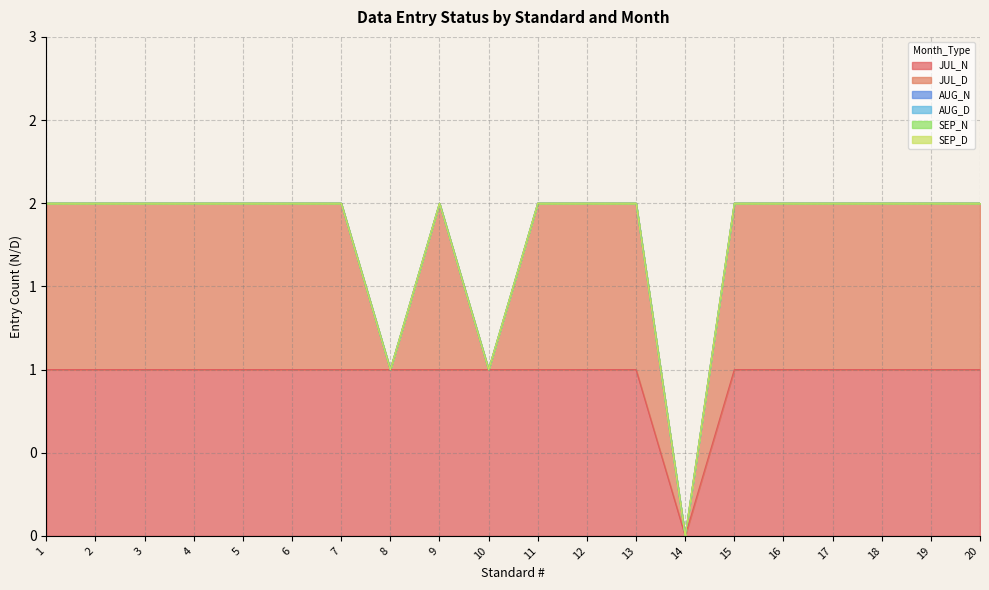

How many series are shown in this chart?

6